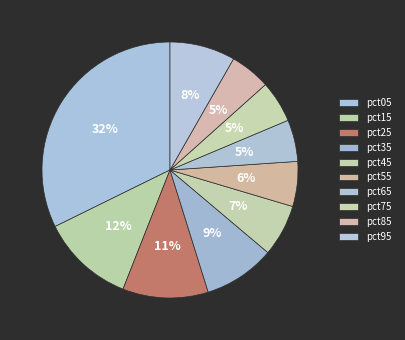

Rank the categories by value from lowest to highest.

pct85, pct65, pct75, pct55, pct45, pct95, pct35, pct25, pct15, pct05